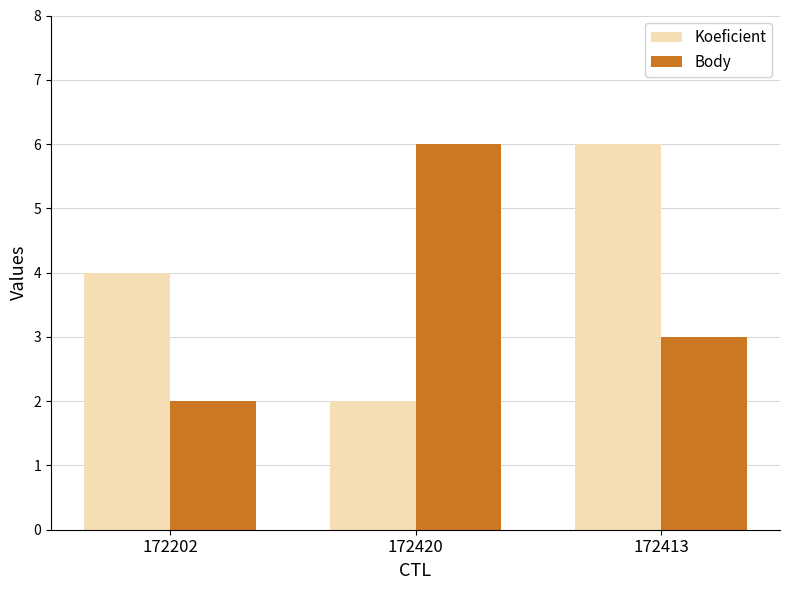

What is the difference between the highest and lowest values at 172202?

2